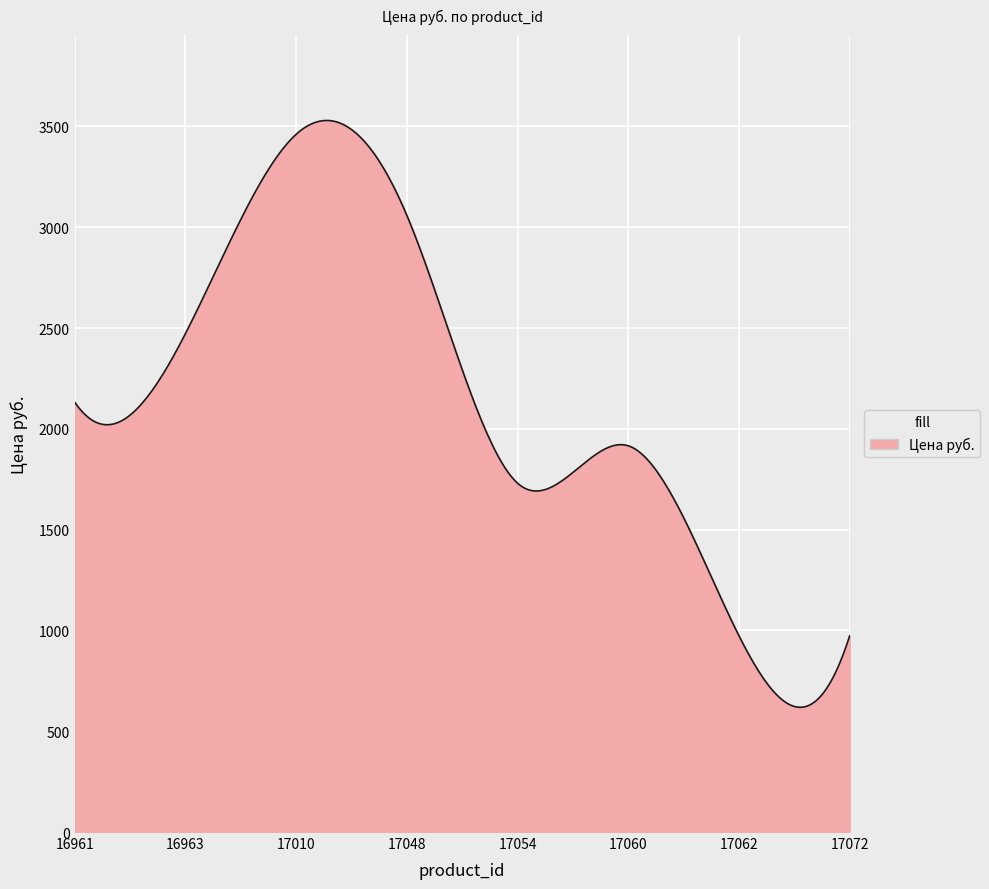

How many lines are shown in the chart?

1